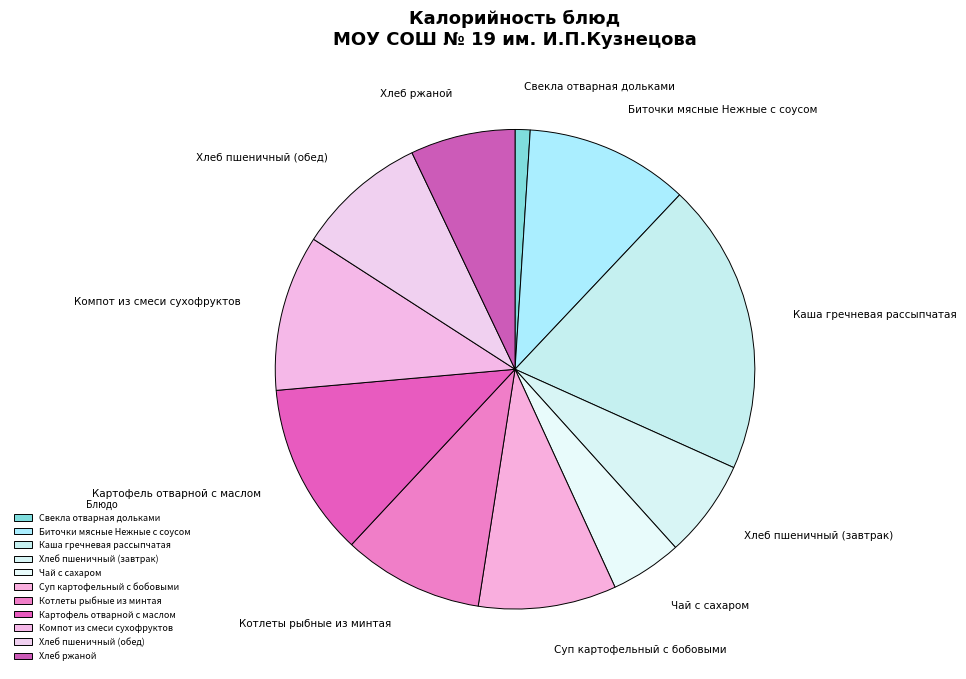

Which category has the smallest portion of the pie?

Свекла отварная дольками